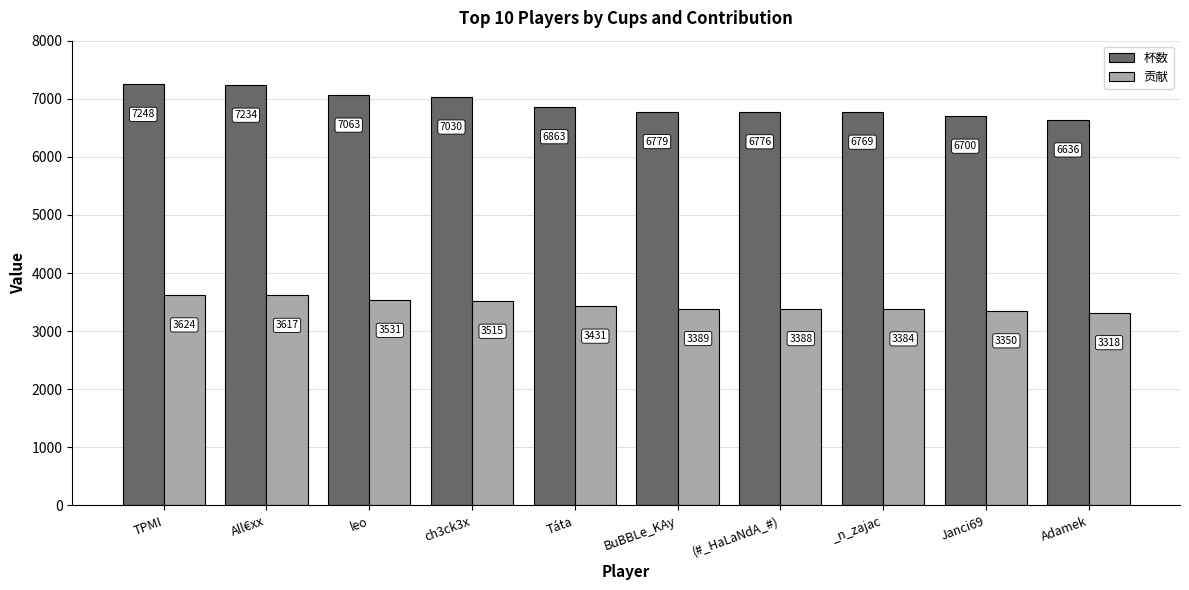

Rank the series by their average value, from highest to lowest.

杯数, 贡献